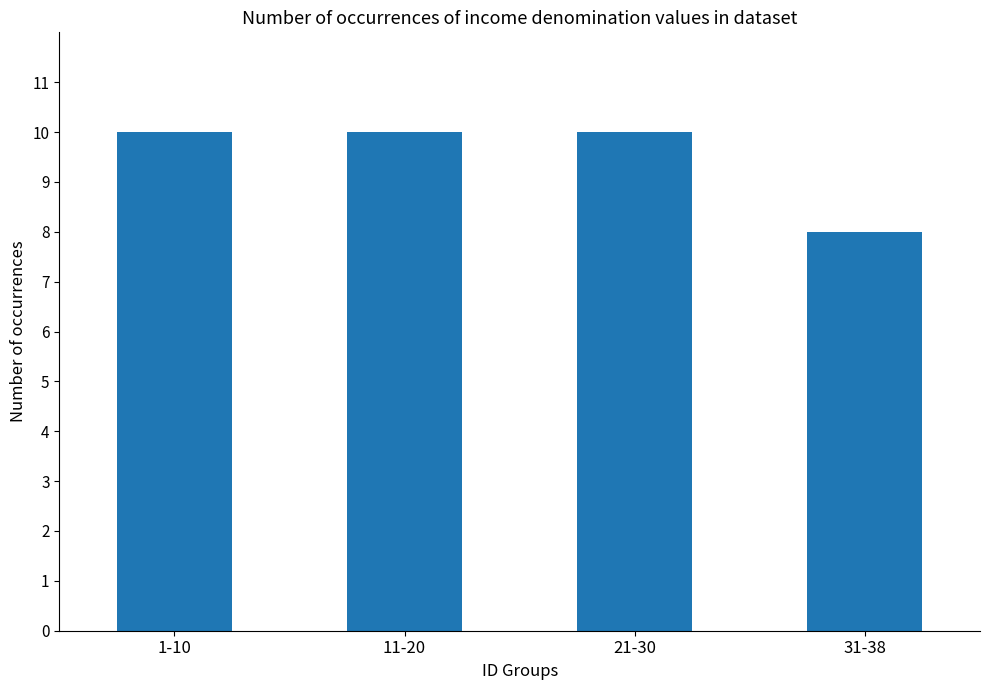

What is the sum of the values at 21-30 and 11-20?

20